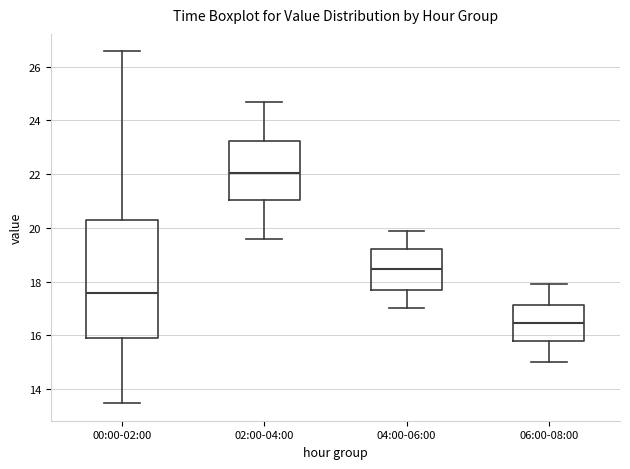

Reading left to right, transcribe this box plot: for each box, give where its median line is, the range the box spans, and where its two whiskers end, as read against the y-axis. The values are not printed on the chart, so give them approximately, as read against the axis.

00:00-02:00: median 17.6, box 16.0 to 20.4, whiskers 13.4 to 26.6
02:00-04:00: median 22.0, box 21.0 to 23.2, whiskers 19.6 to 24.8
04:00-06:00: median 18.4, box 17.8 to 19.2, whiskers 17.0 to 20.0
06:00-08:00: median 16.4, box 15.8 to 17.2, whiskers 15.0 to 18.0